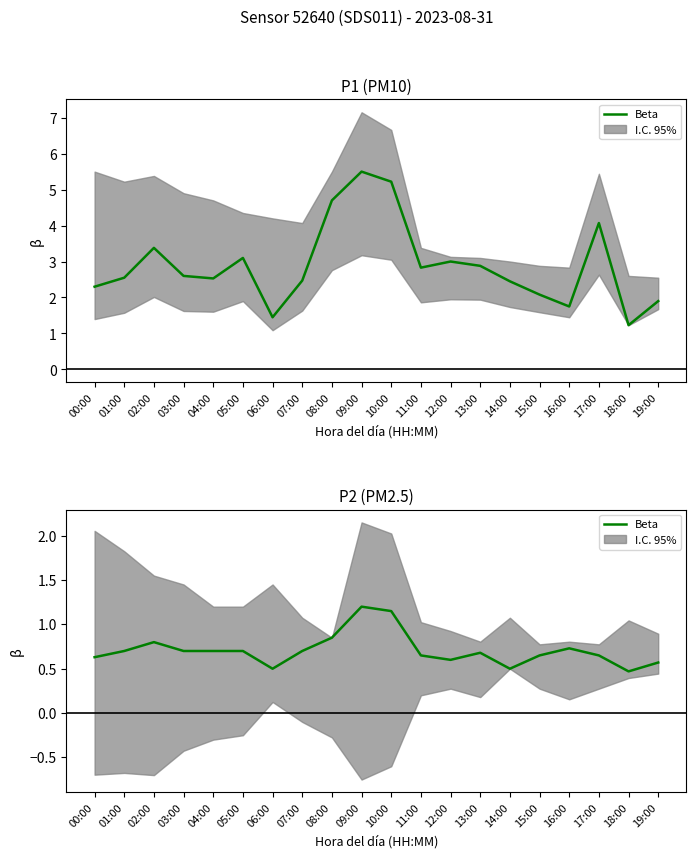

Where is the first local maximum?

02:00